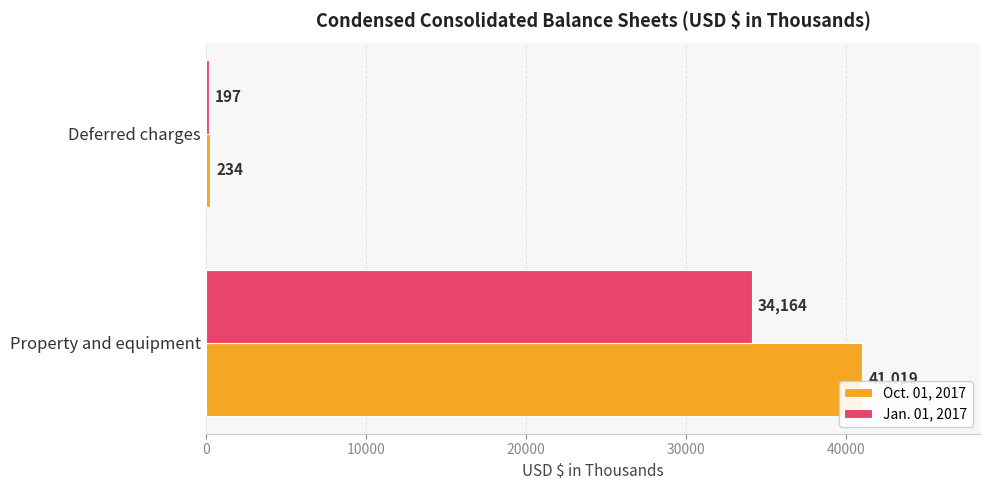

At which label is Jan. 01, 2017 closest to 17180?

Deferred charges